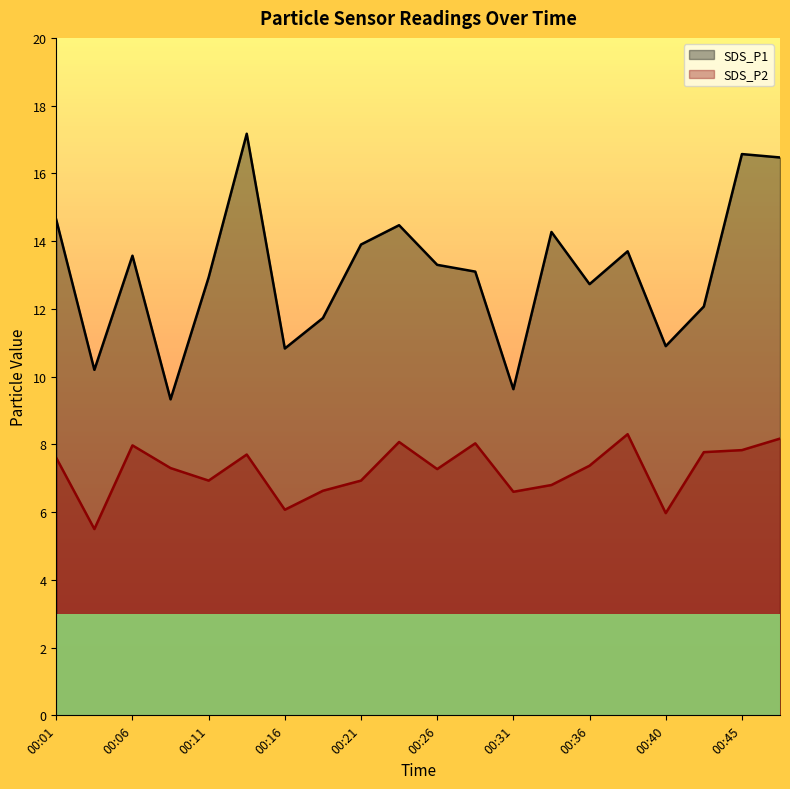

The value of SDS_P2 at 00:48 is 8.2. True or false?

True